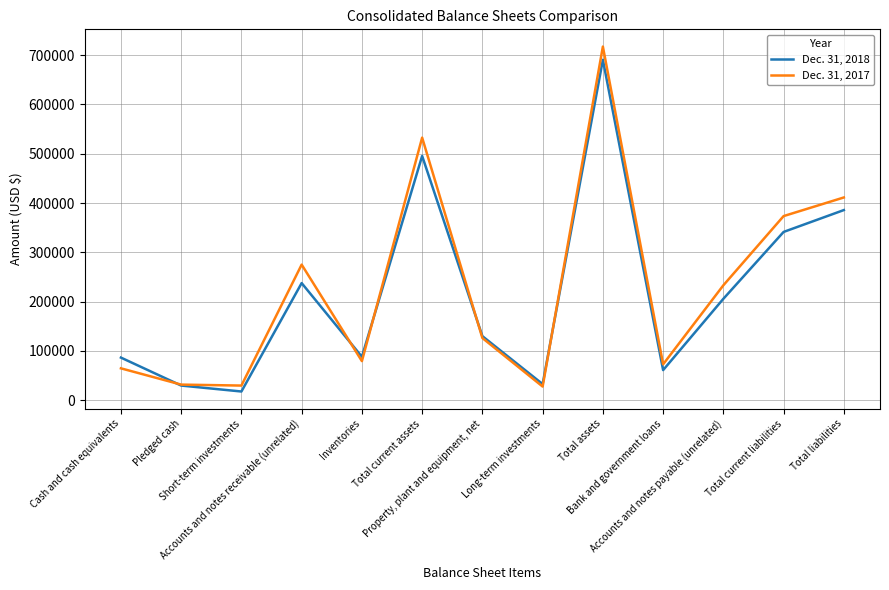

What position from the right is Total current liabilities?

2